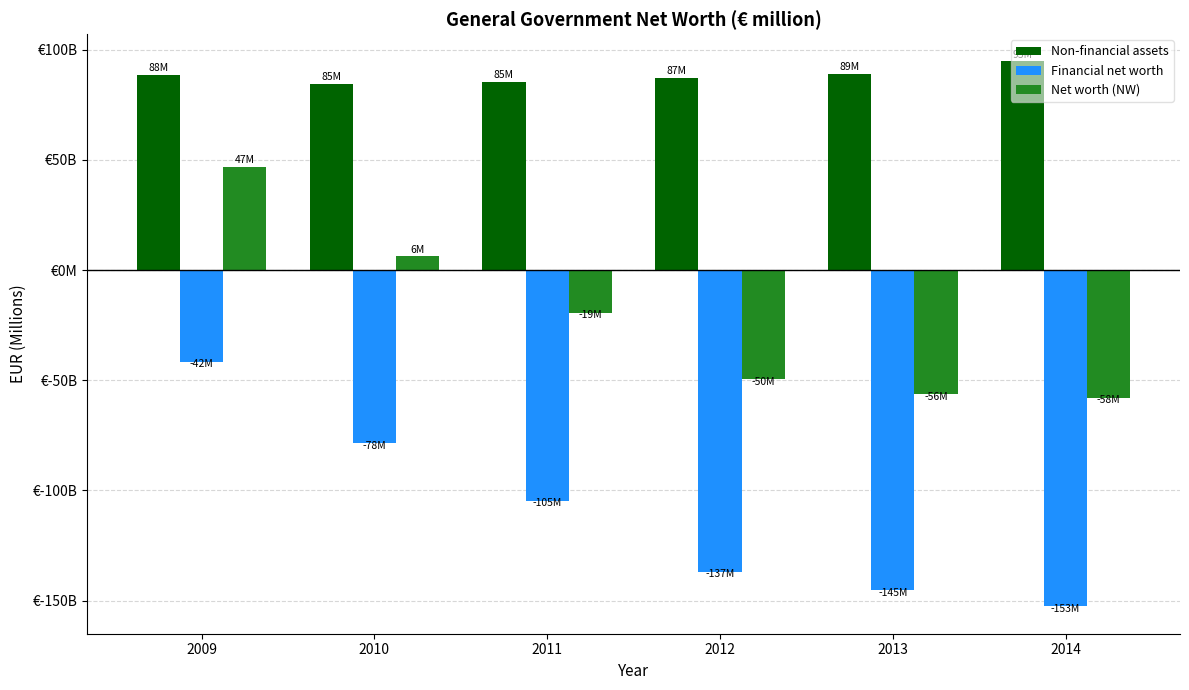

What are all the series names shown in the legend?

Non-financial assets, Financial net worth, Net worth (NW)